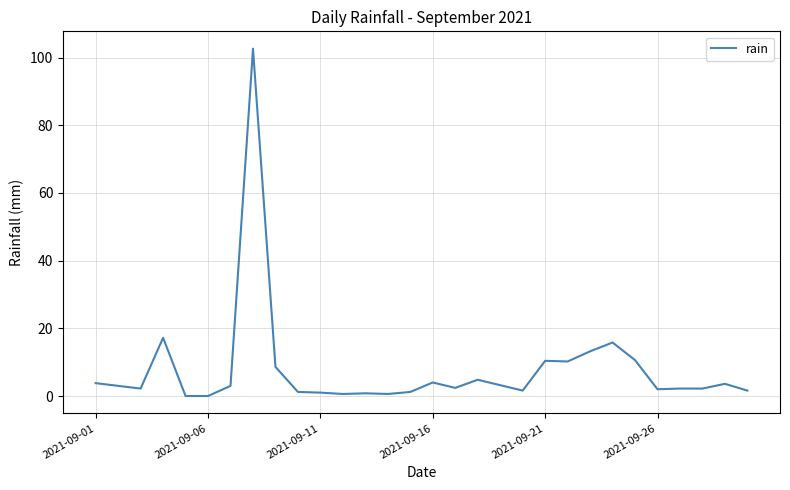

What is the difference between the maximum and minimum values?

102.6